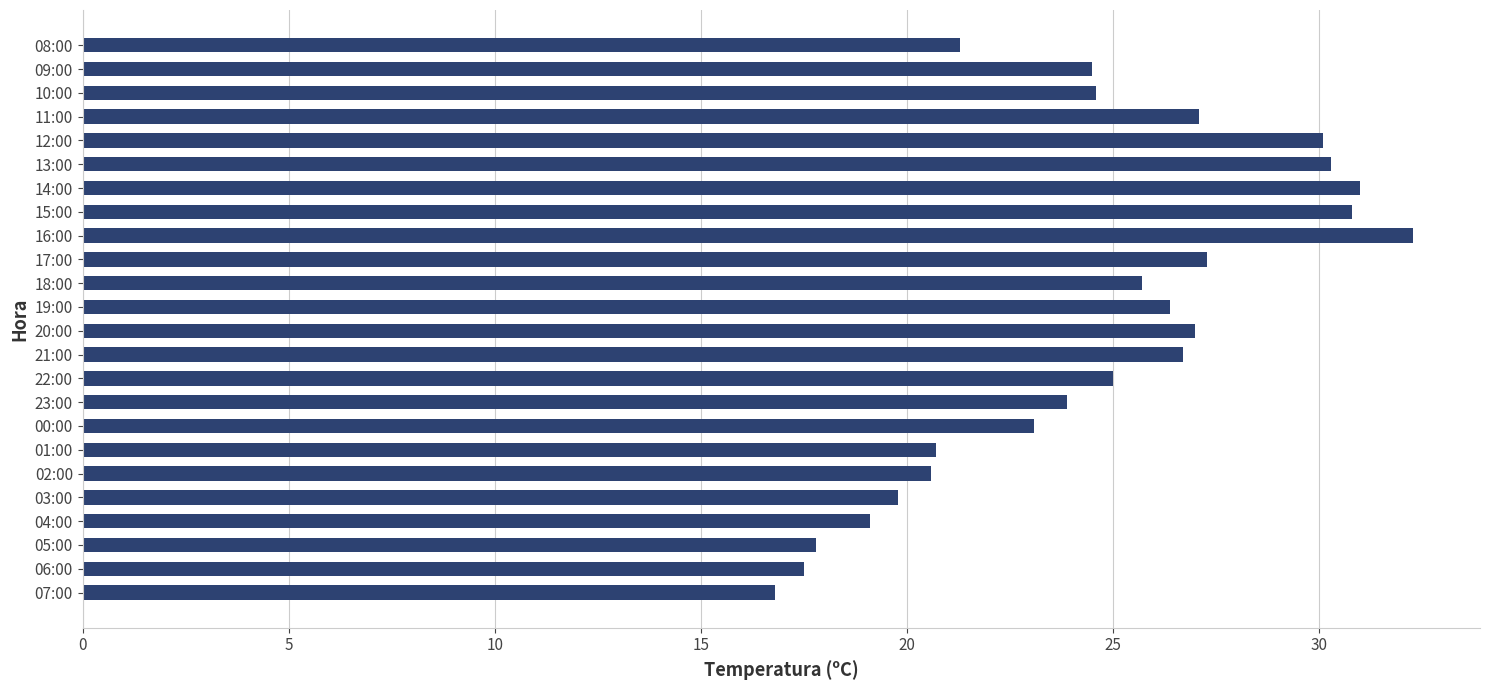

What is the sum of all values?

589.4